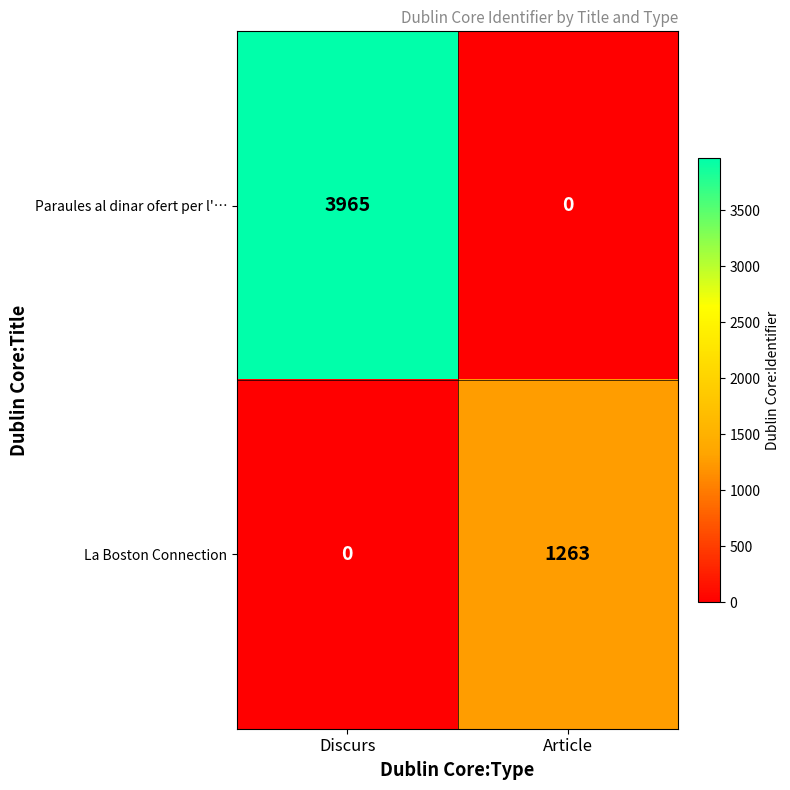

Reading left to right, extract all data points from this chart.

Paraules al dinar ofert per l'…: 3965	0
La Boston Connection: 0	1263